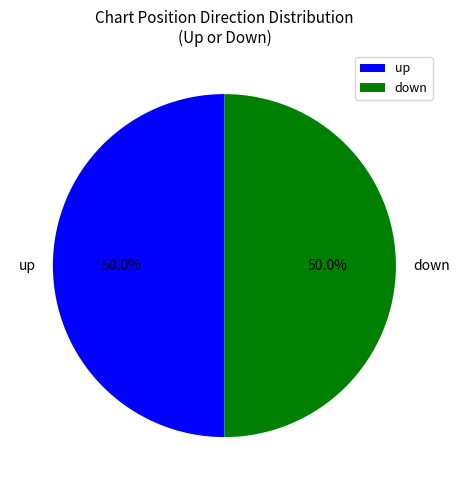

To the nearest percent, what is the difference between the largest and smallest slice percentages?

0%